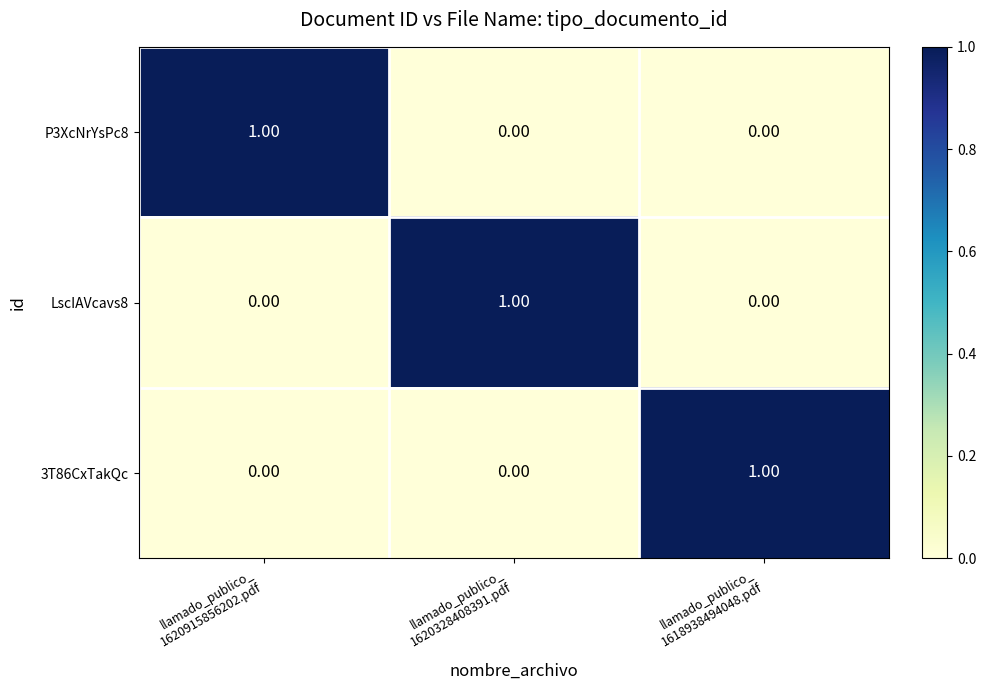

At how many categories does at least one series exceed 0?

3